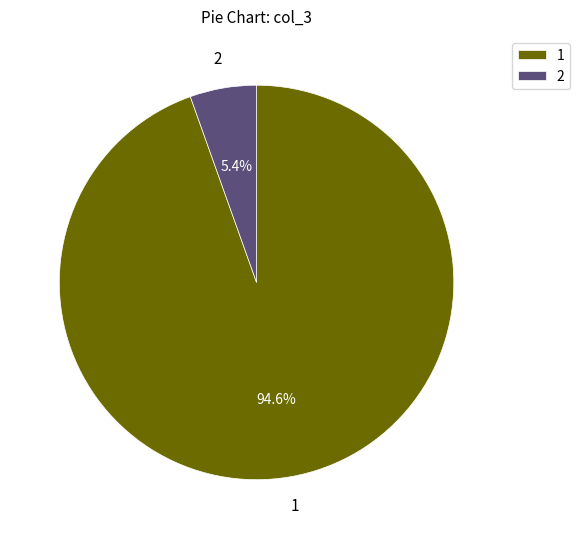

How many segments does this pie chart have?

2